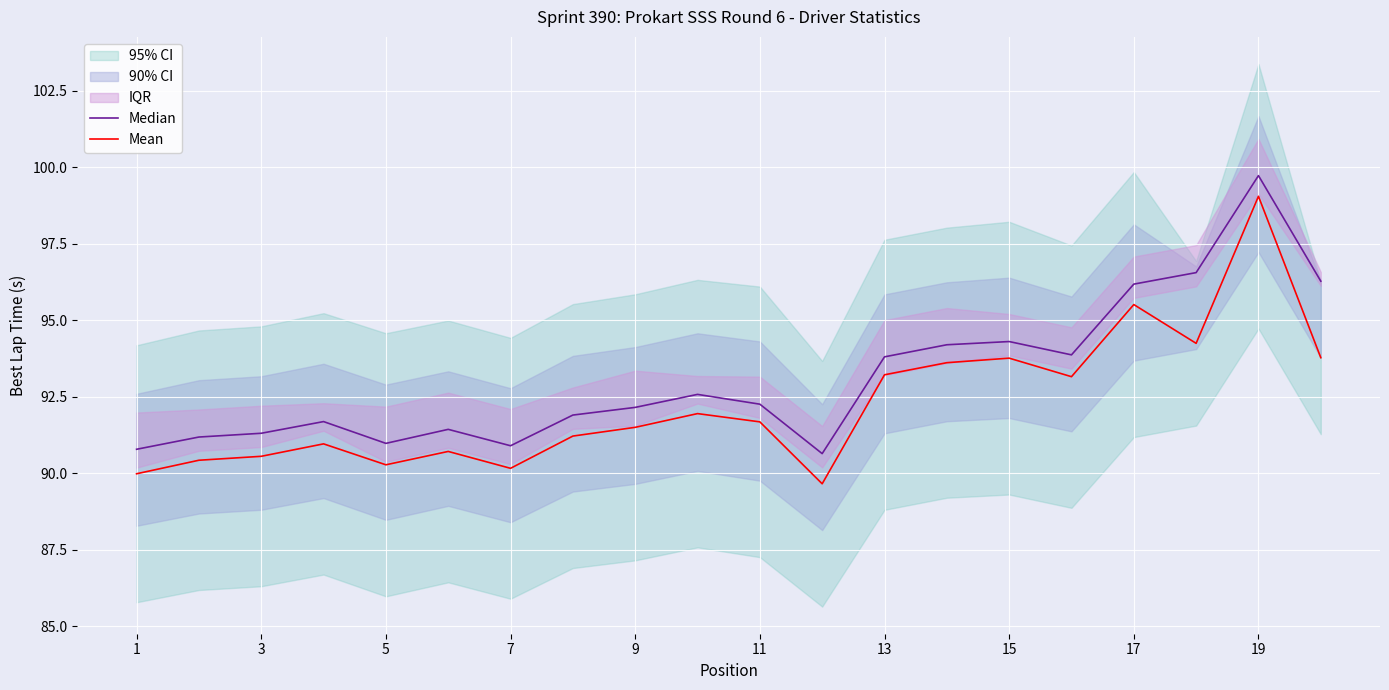

Is it true that Mean equals 150.4 at 11?

False